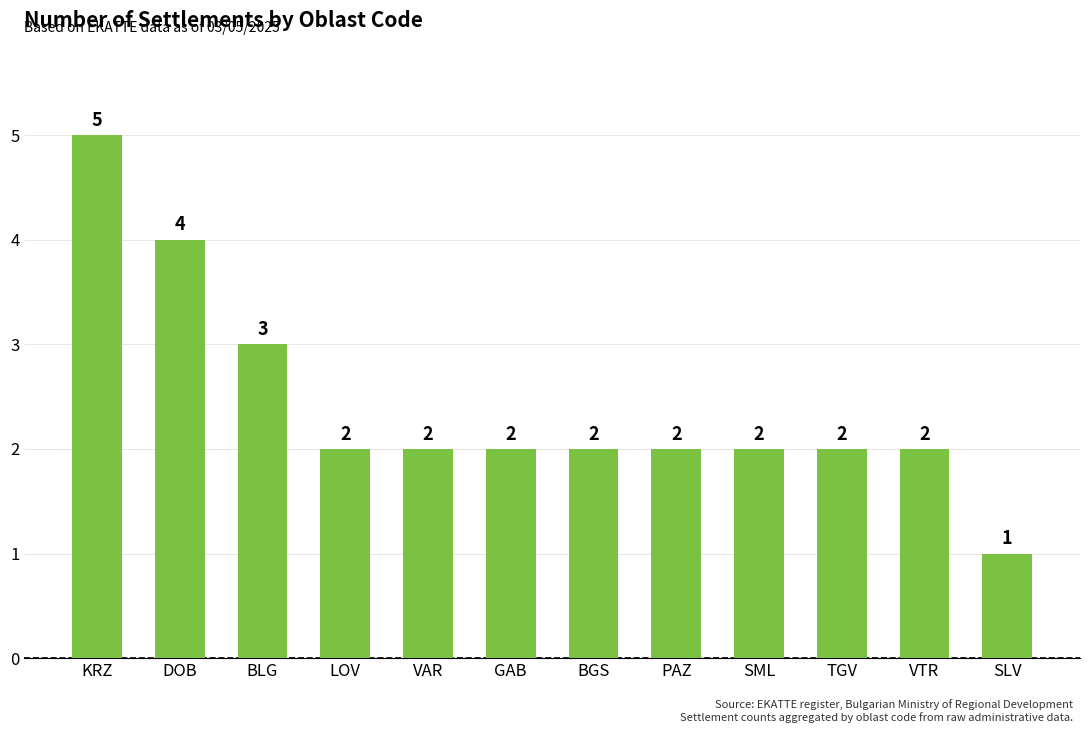

What is the label of the 9th bar from the right?

LOV